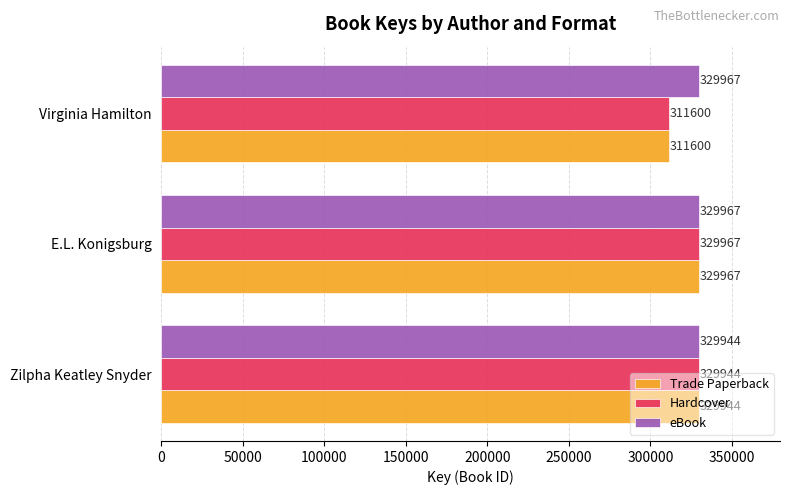

What is the sum of all eBook values?

989878